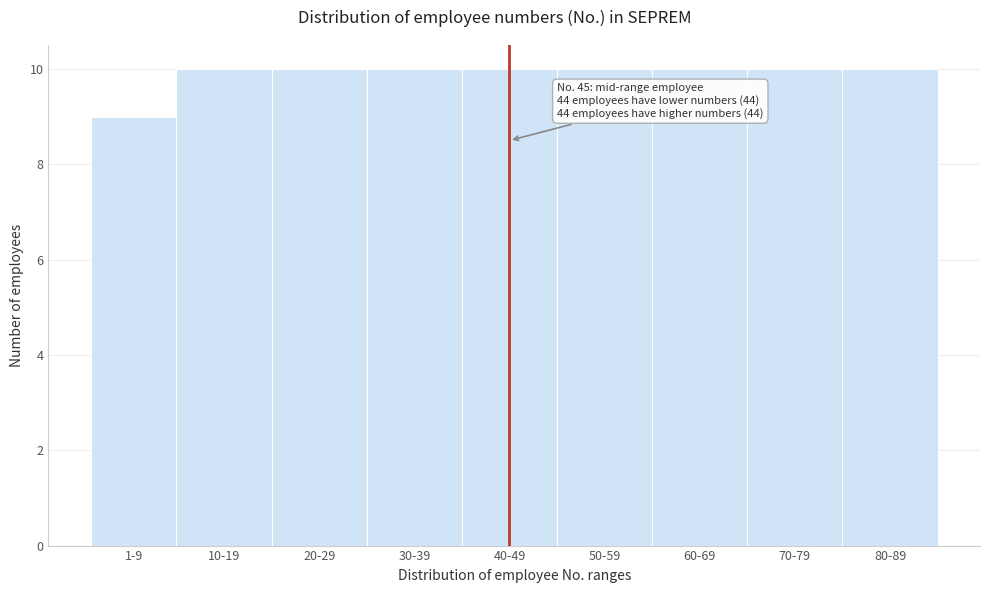

Reading left to right, transcribe all the data shown in this chart.

1-9=9	10-19=10	20-29=10	30-39=10	40-49=10	50-59=10	60-69=10	70-79=10	80-89=10